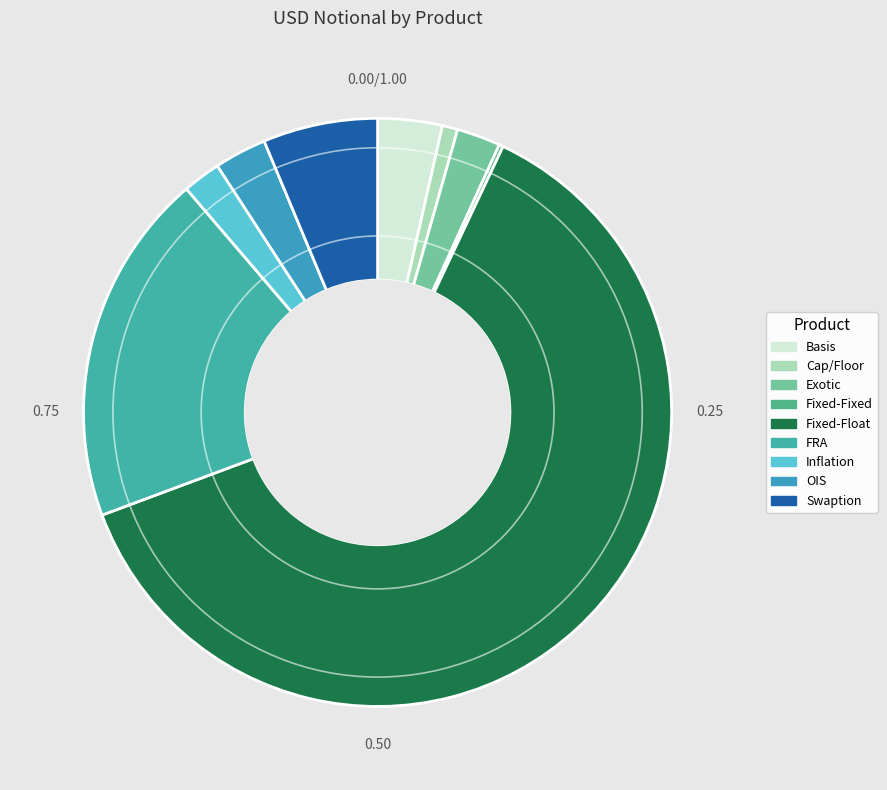

What percentage is the Fixed-Float slice, to the nearest percent?

62%